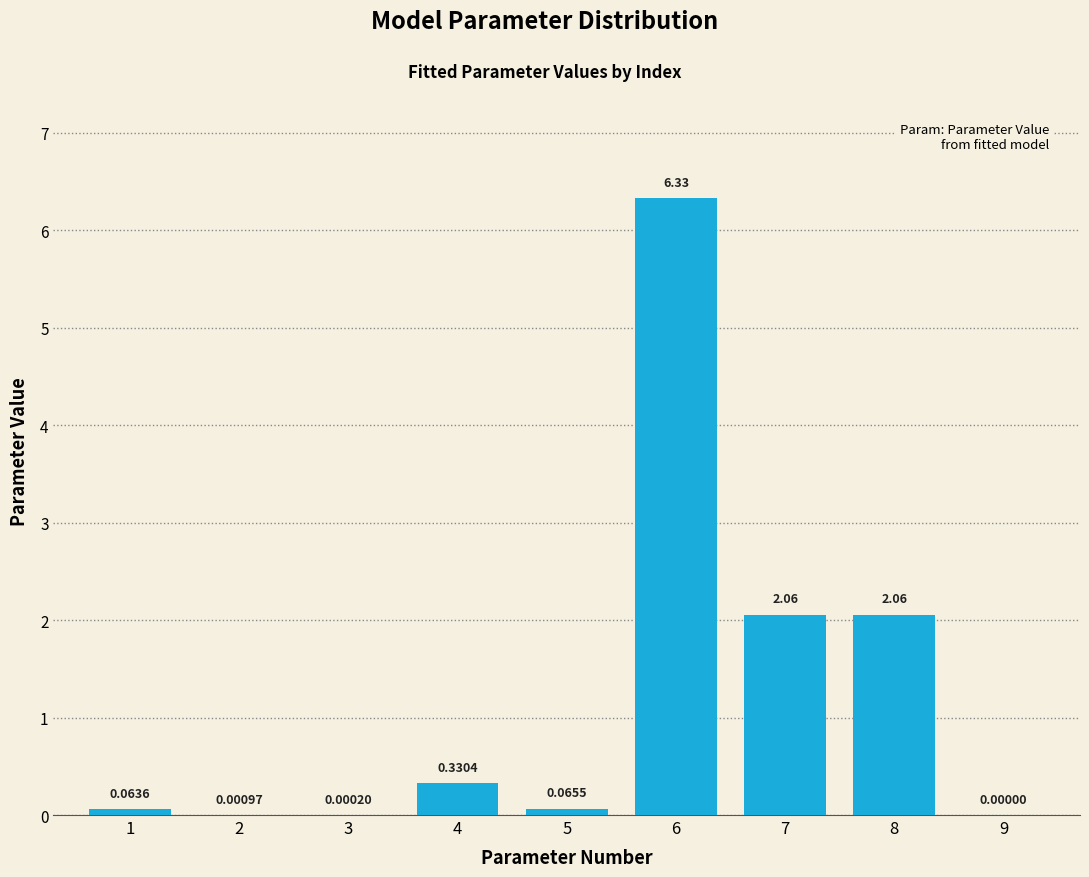

What is the sum of all values?

10.9